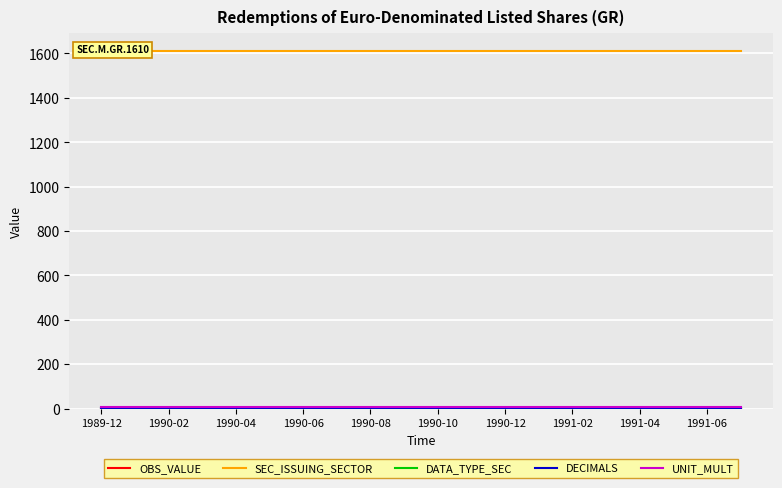

True or false: SEC_ISSUING_SECTOR and OBS_VALUE cross at least once.

False